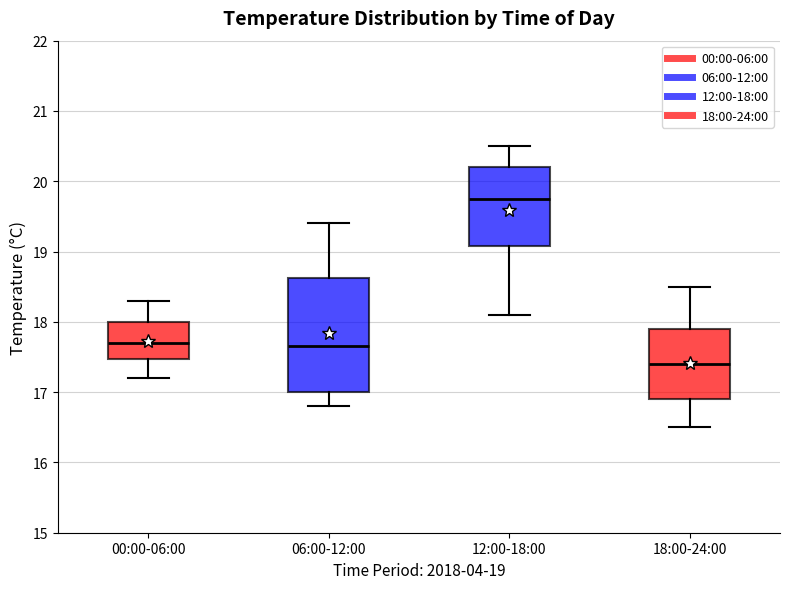

Which box has the lowest median line?

18:00-24:00